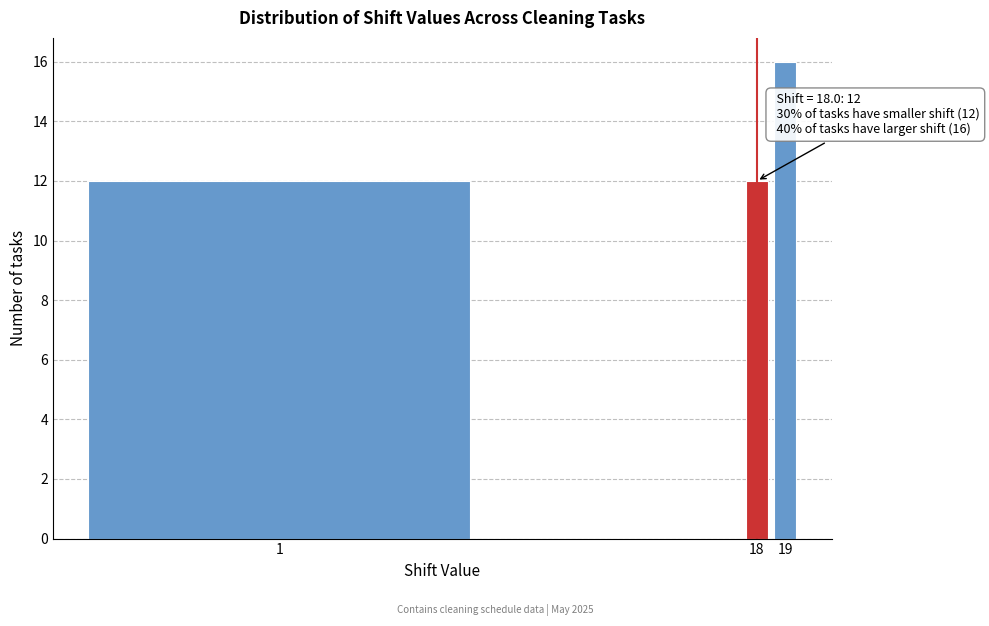

Reading left to right, list all the values displayed in this chart.

12	12	16